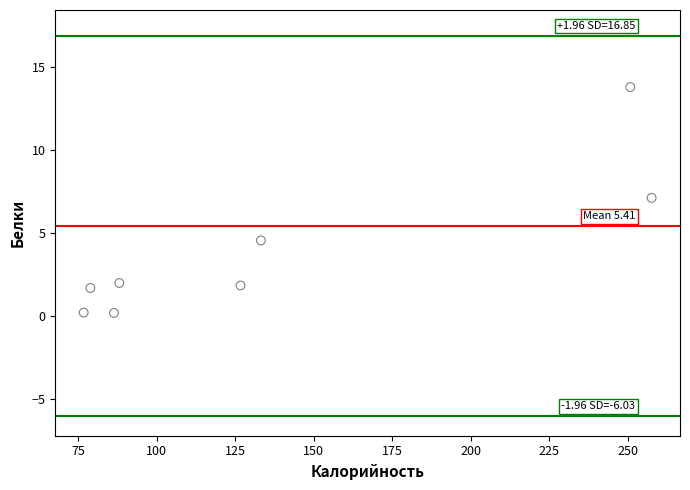

Count the number of points in this scatter plot.

9